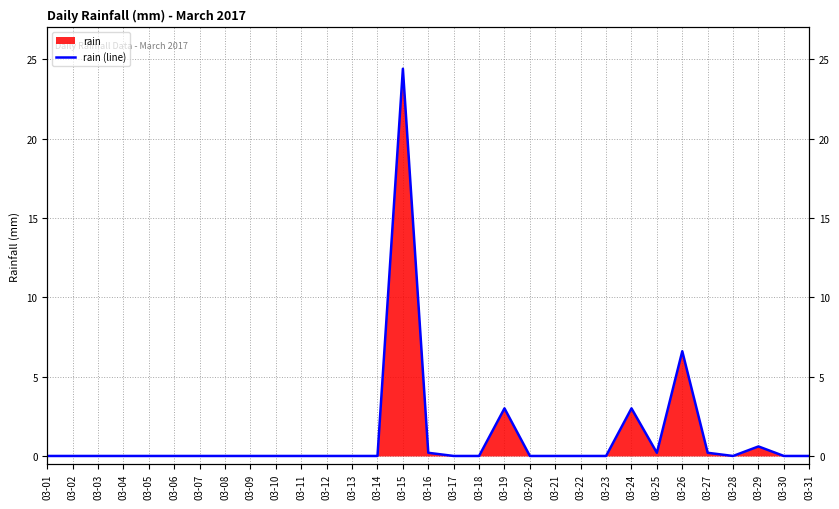

What is the average value?

1.2